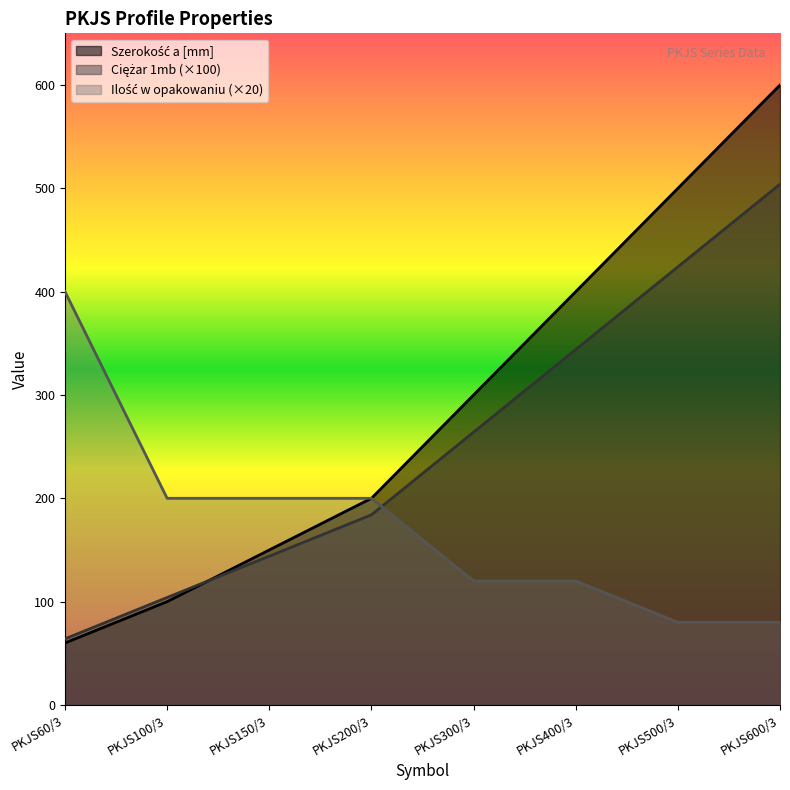

Which label corresponds to the largest value in the chart?

PKJS600/3